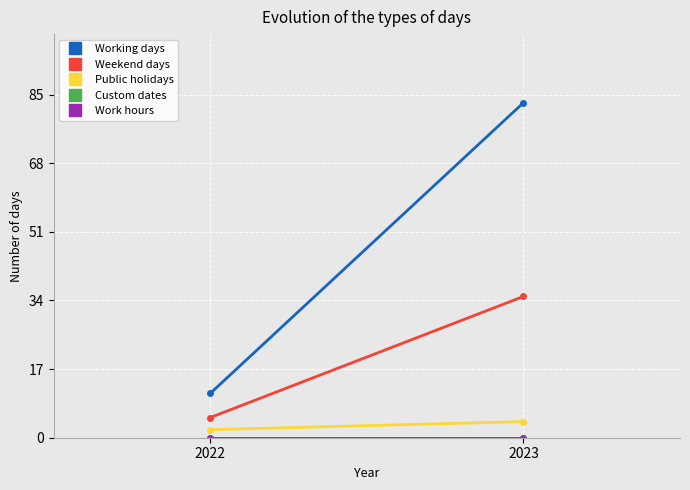

At which label does Weekend days reach its minimum?

2022